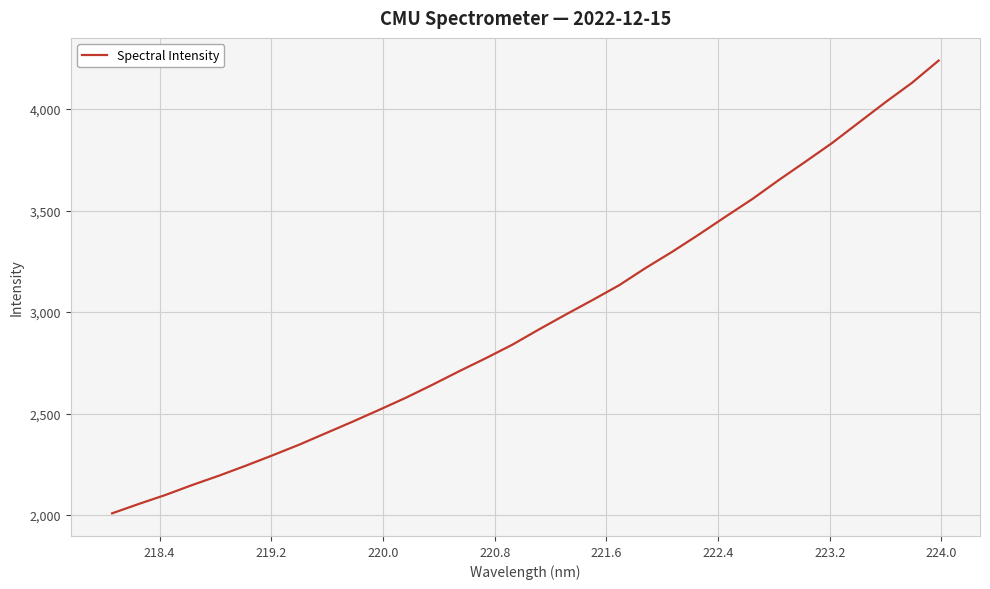

What is the smallest value displayed?

2008.5